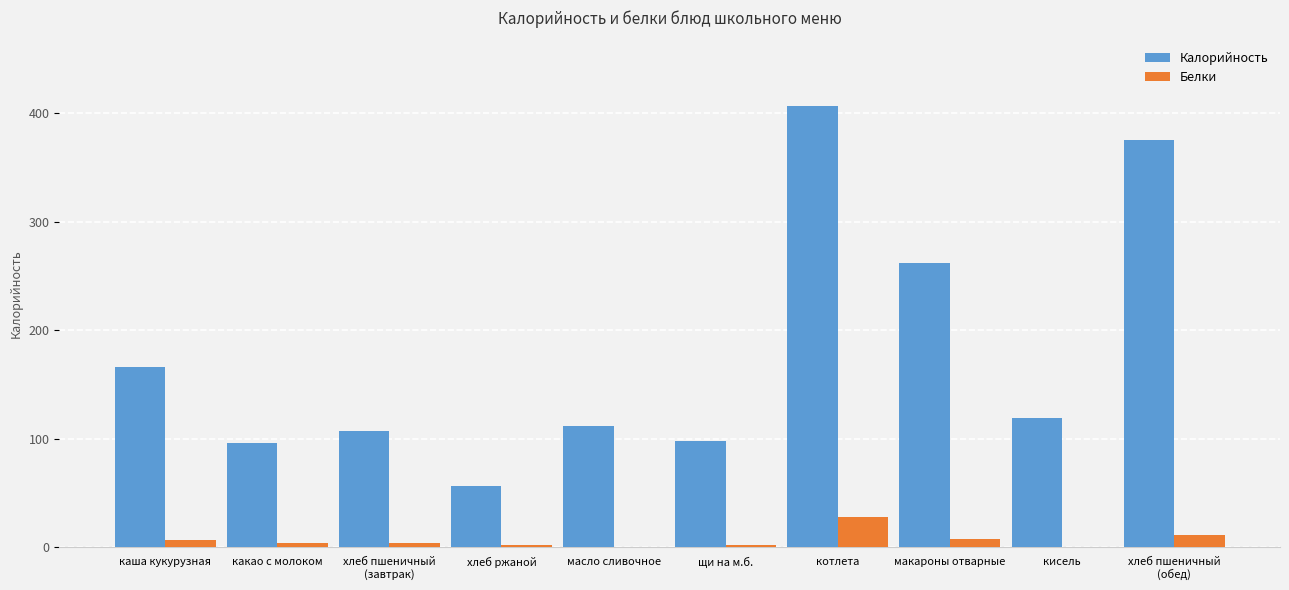

What is the difference between the Белки values at каша кукурузная and кисель?

7.0